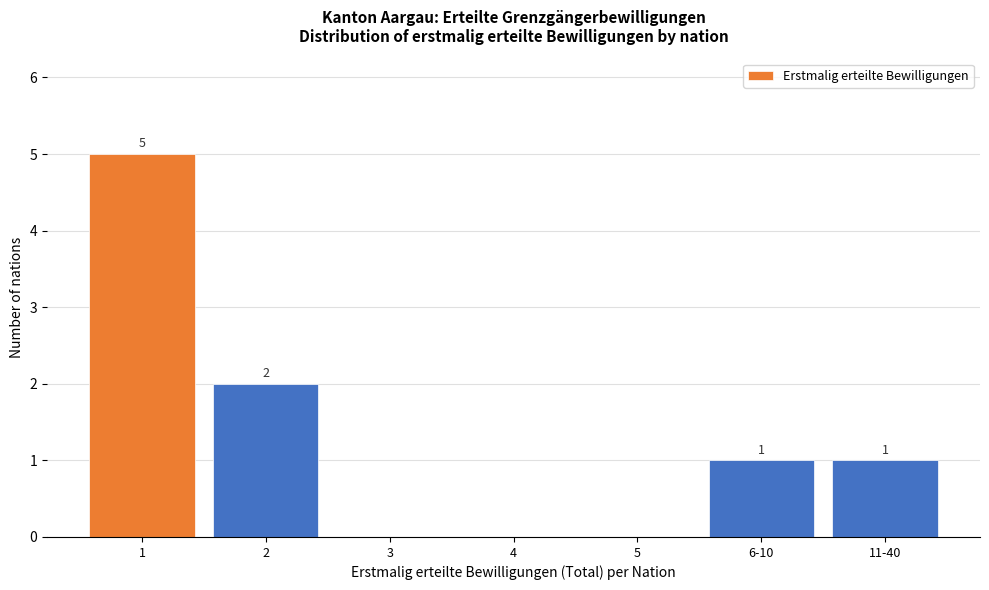

Reading left to right, list all the values displayed in this chart.

1=5	2=2	3=0	4=0	5=0	6-10=1	11-40=1